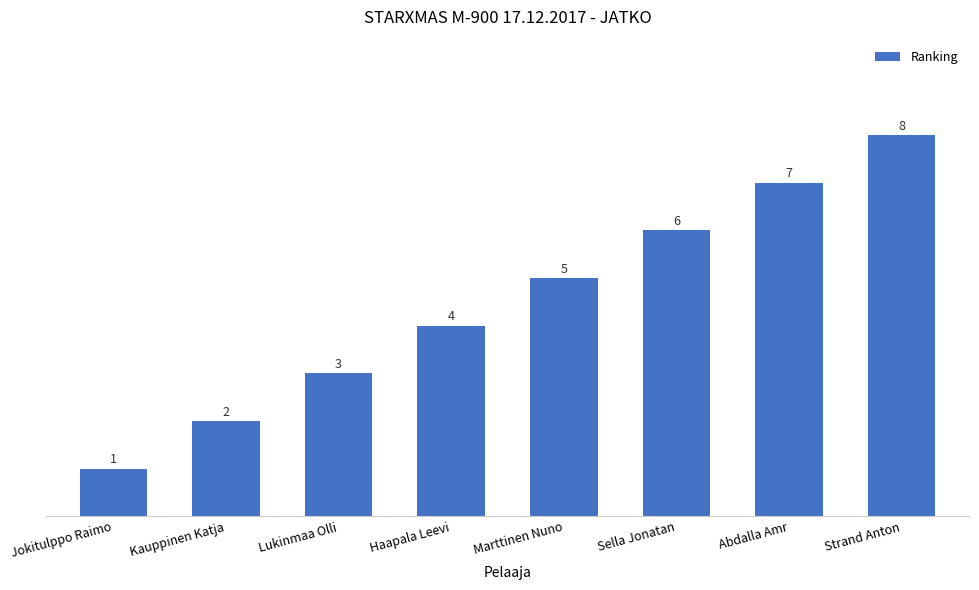

The chart shows a value of 5 at Marttinen Nuno. True or false?

True